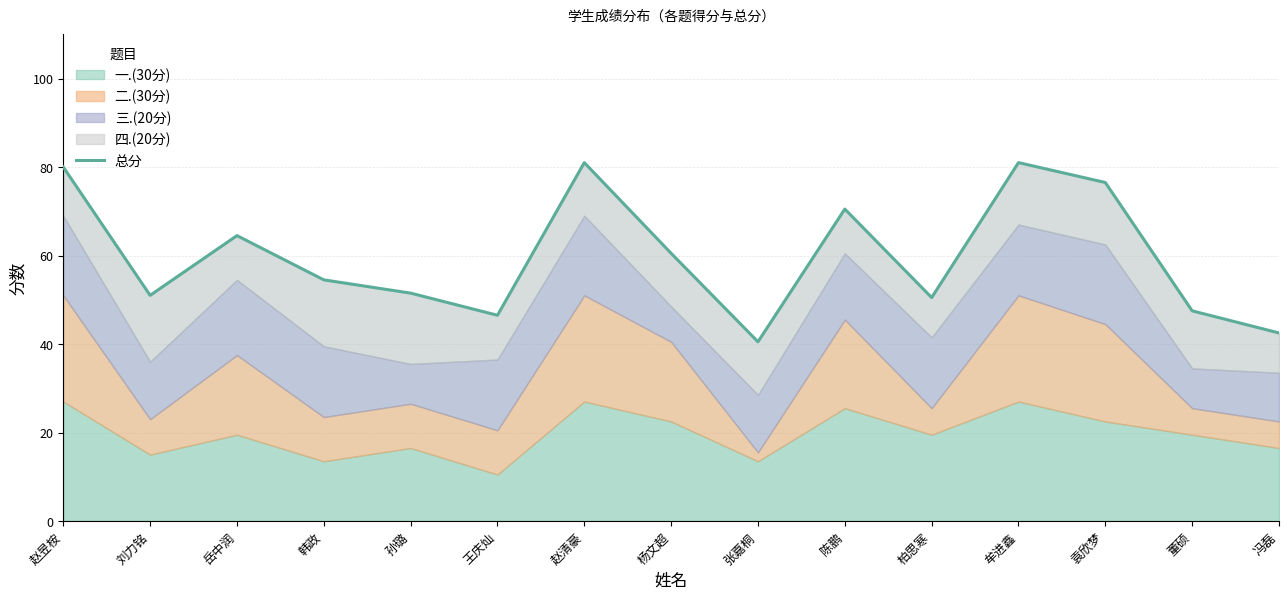

Reading left to right, what are all the values shown in this chart?

赵昱桉=80.0	刘力铭=51.0	岳中润=64.5	韩政=54.5	孙璐=51.5	王庆灿=46.5	赵清豪=81.0	杨文超=60.5	张嘉桐=40.5	陈鹏=70.5	柏思寒=50.5	牟进鑫=81.0	袁欣梦=76.5	董硕=47.5	冯磊=42.5